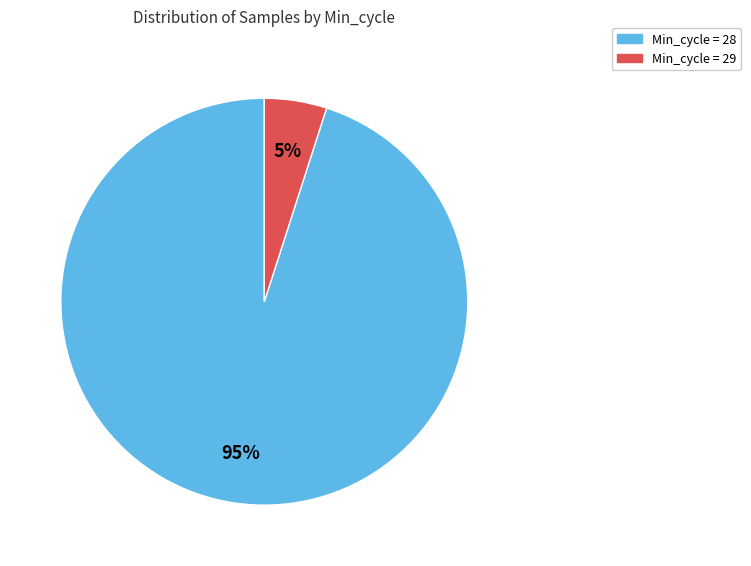

Does any single category account for the majority?

Yes